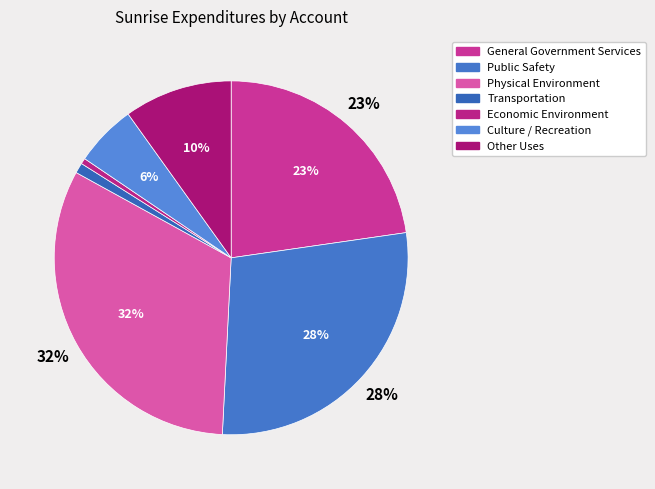

How many slices are in this pie chart?

7